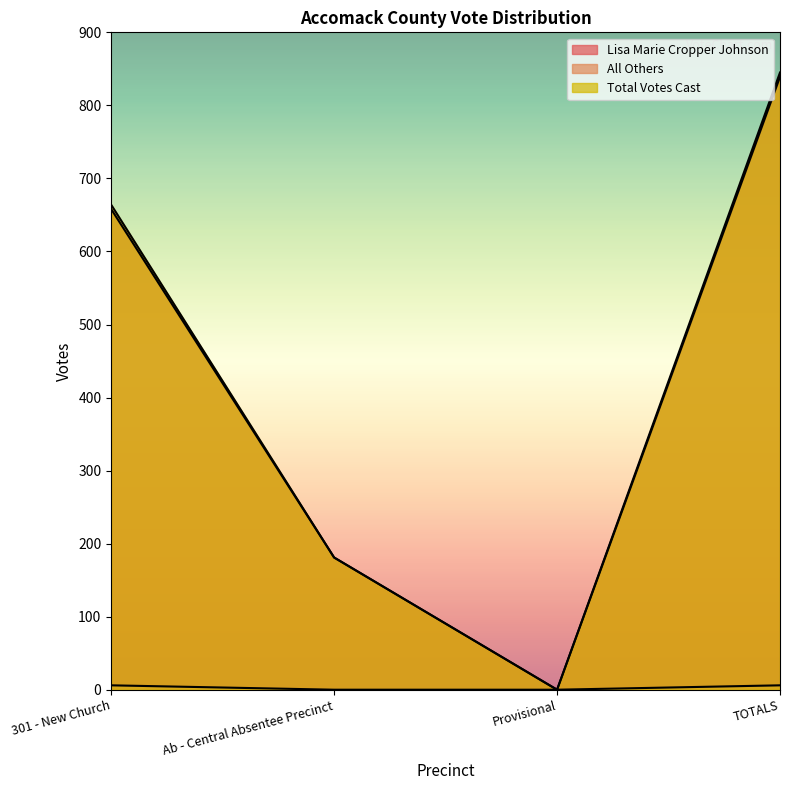

At 301 - New Church, list the series in order from largest to smallest.

Total Votes Cast, Lisa Marie Cropper Johnson, All Others